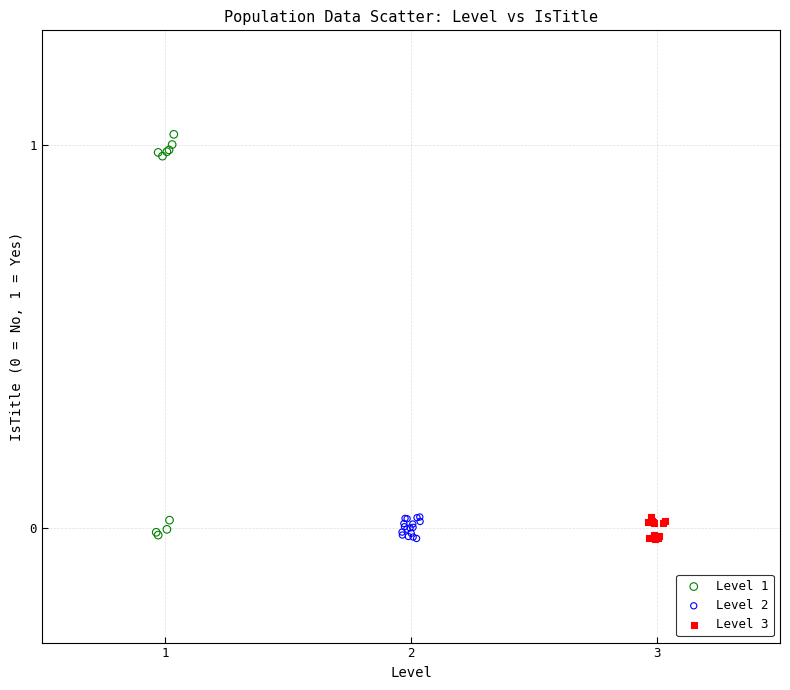

Which series has the widest spread of Y values?

Level 1